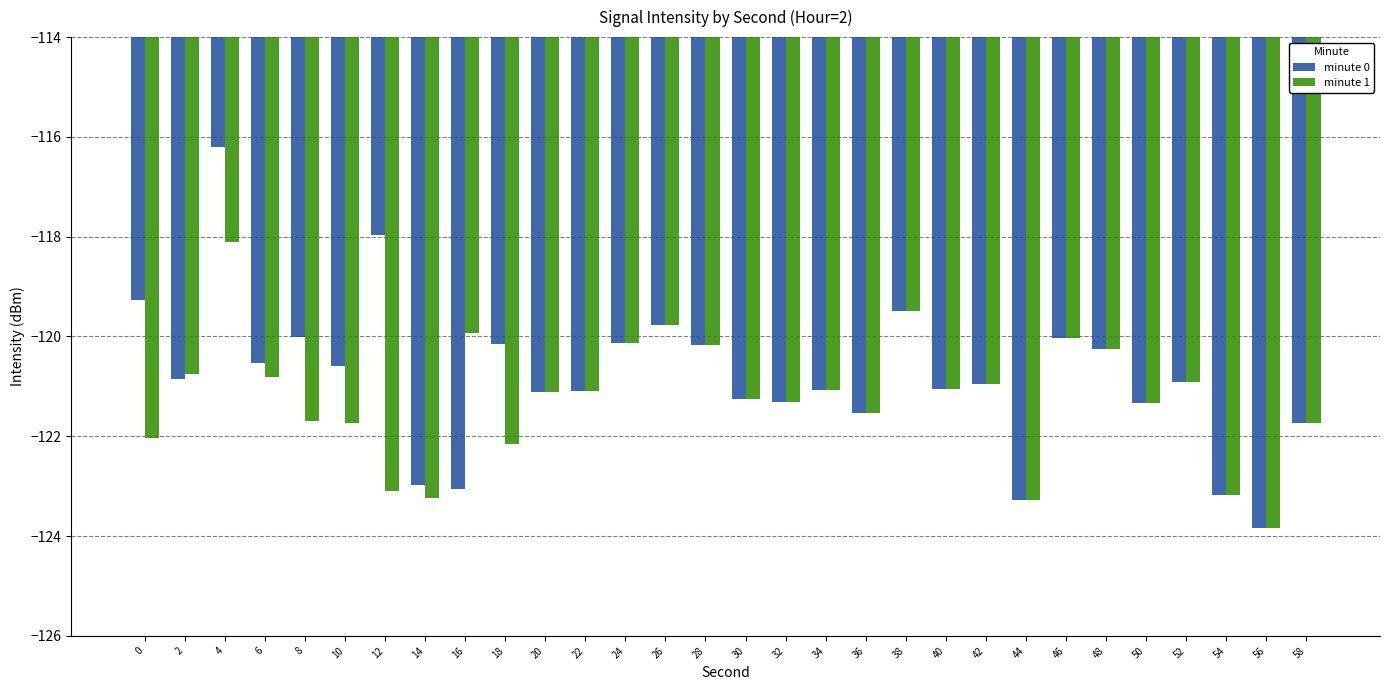

What is the sum of the minute 1 values at 34 and 28?

-241.2